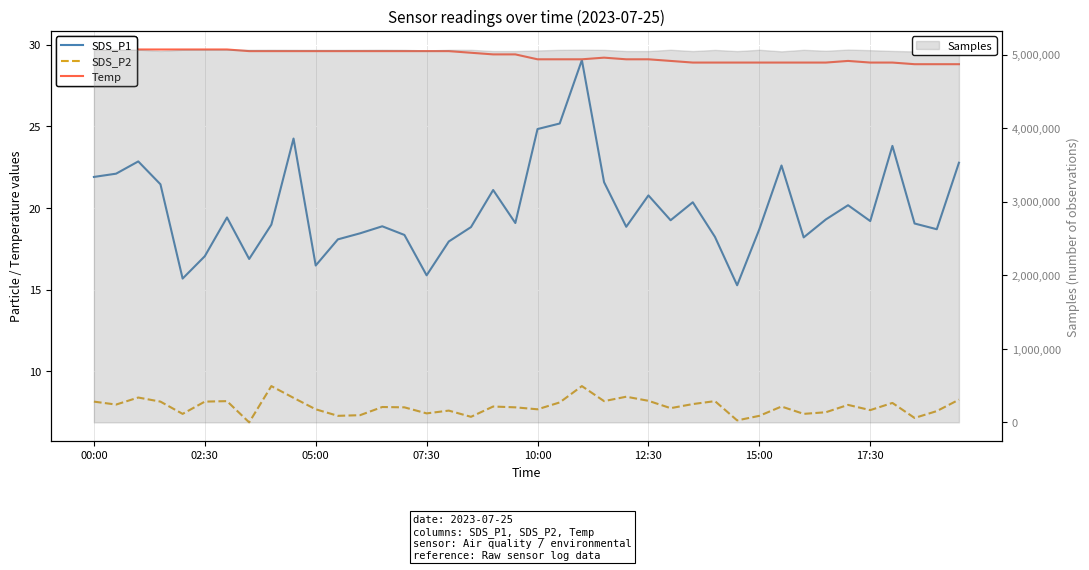

Does the chart display data point markers on the line(s)?

No